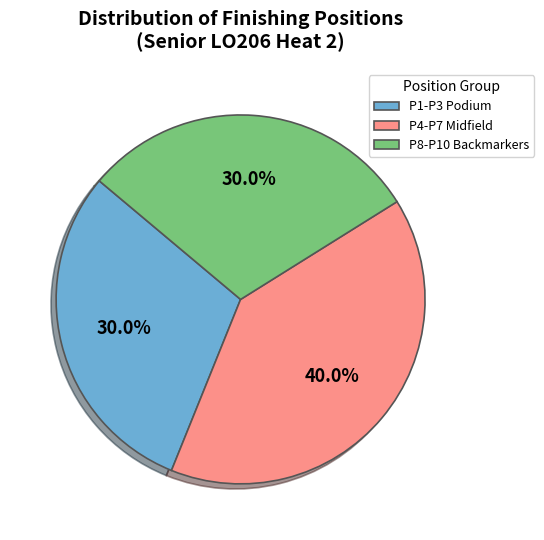

What portion of the pie excludes P4-P7 Midfield?

60.0%